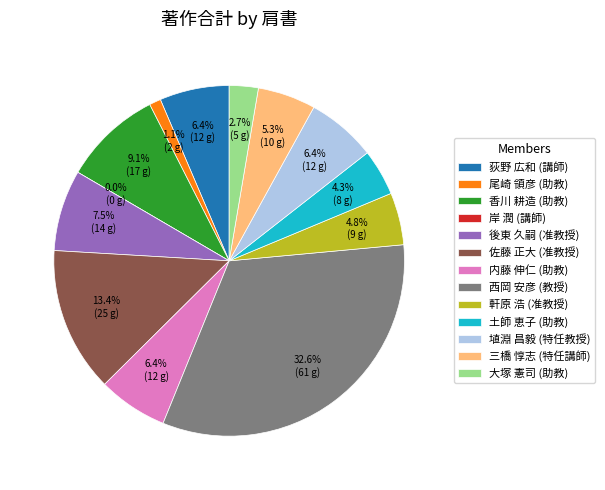

Combined, do 内藤 伸仁 (助教) and 西岡 安彦 (教授) account for over 50%?

No